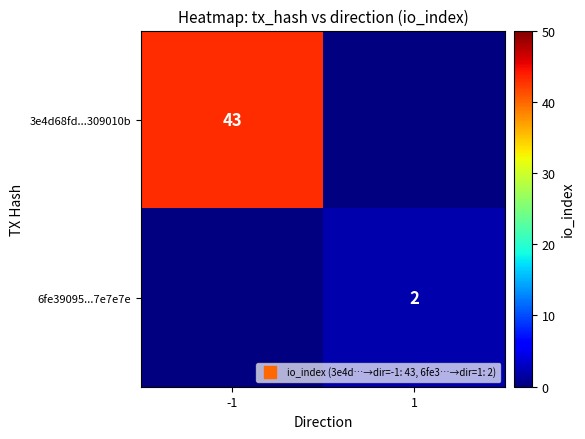

Which series has the widest spread of values?

3e4d68fd...309010b